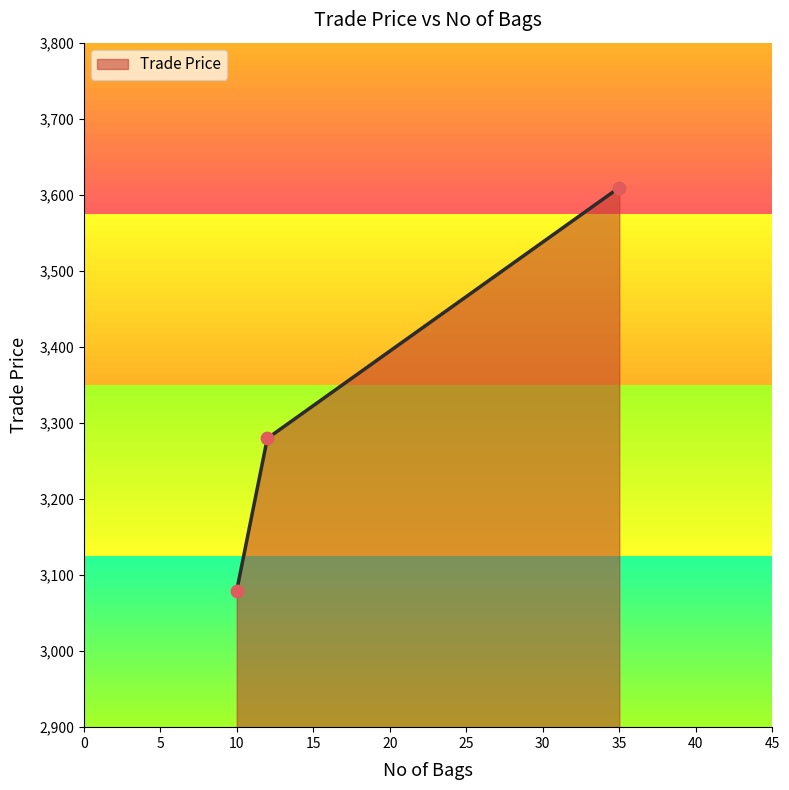

What is the maximum value shown in the chart?

3609.5